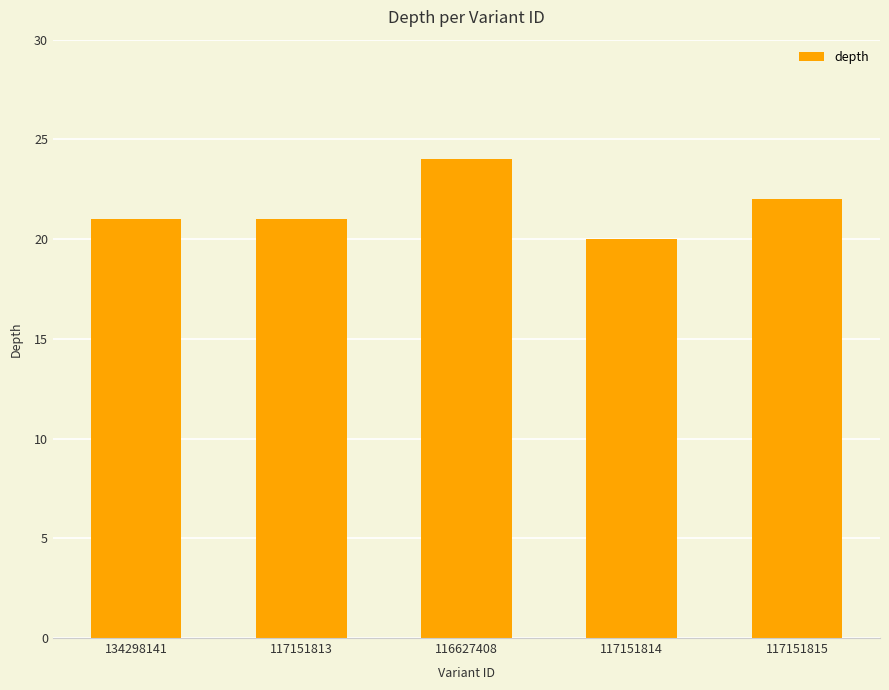

What is the approximate value at 117151815?

22